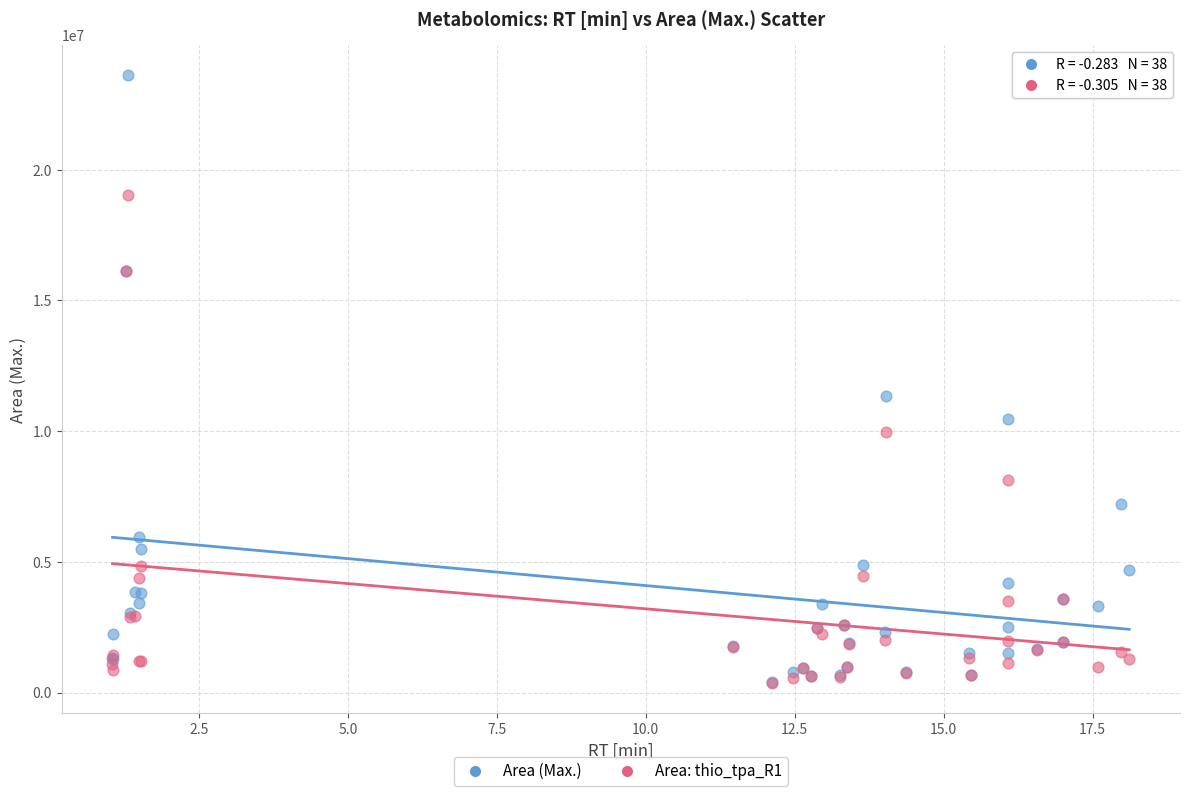

Which series has the largest Y range (max minus min)?

Area (Max.)